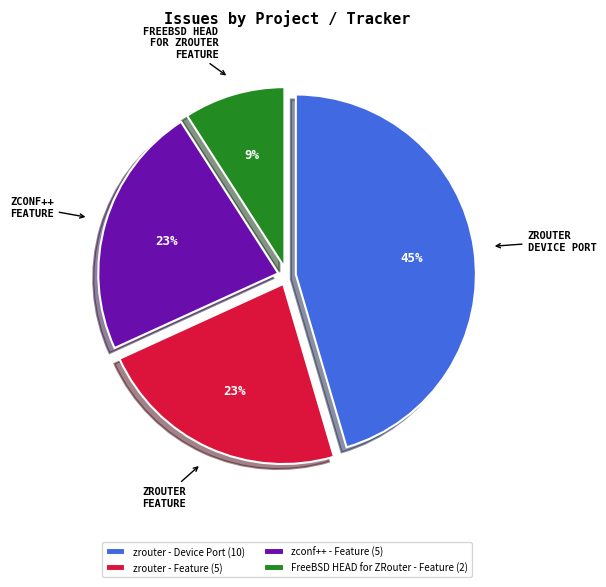

How many slices are in this pie chart?

4